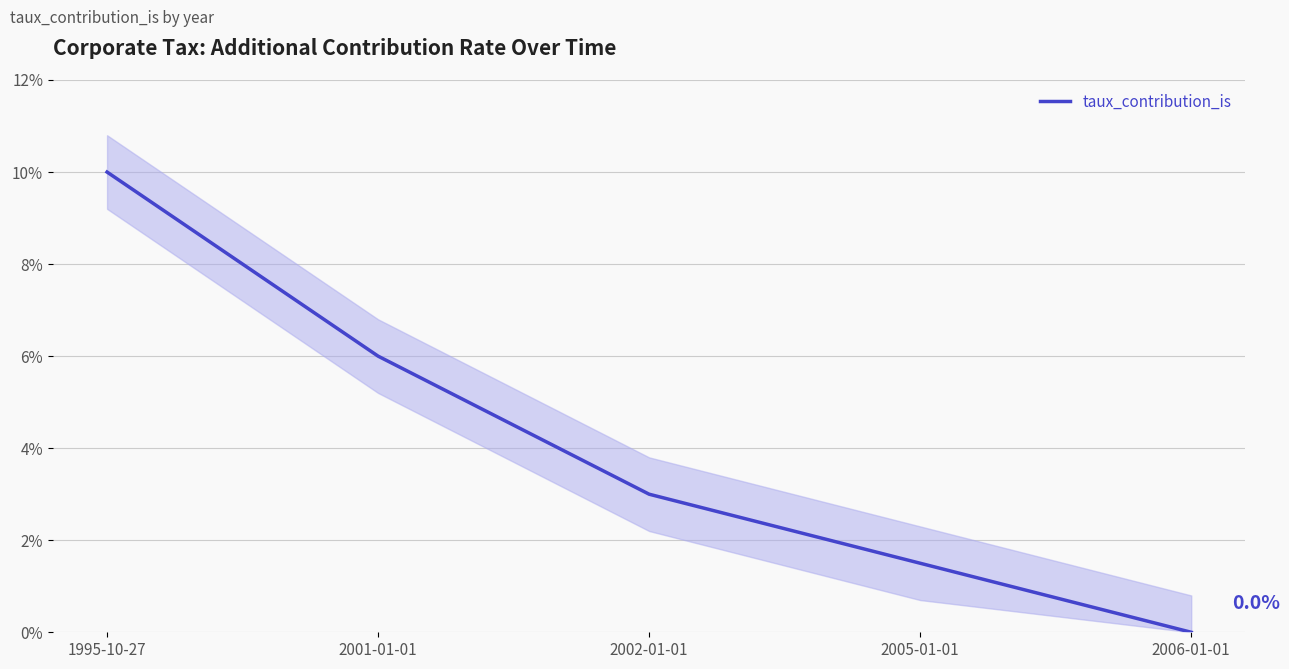

Reading right to left, what are all the values shown in this chart?

2006-01-01=0.0	2005-01-01=0.0	2002-01-01=0.0	2001-01-01=0.1	1995-10-27=0.1